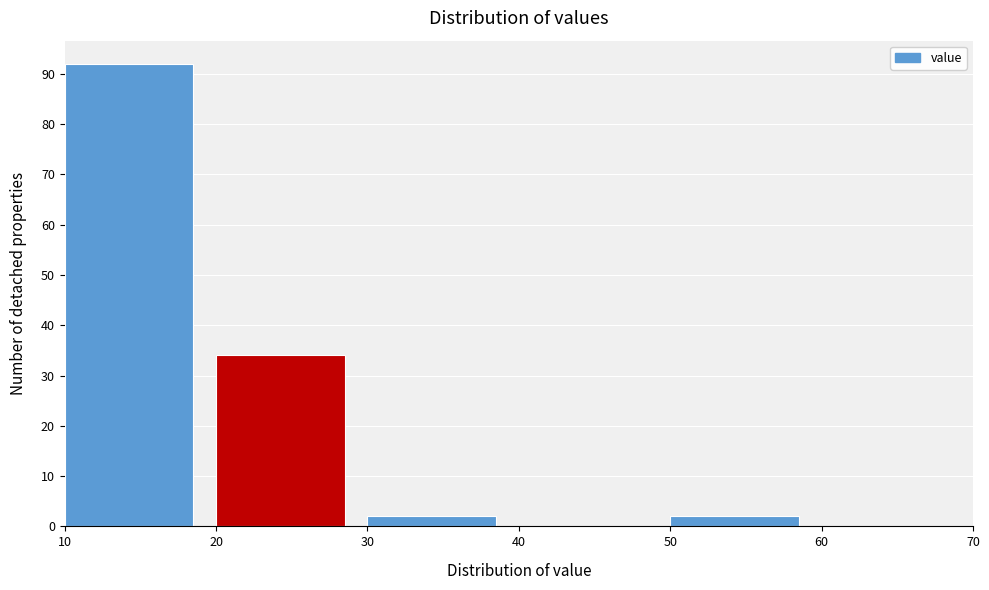

Reading left to right, list every bar in this chart as the range it spans on the x-axis followed by its height. The values are not printed on the chart, so give them approximately, as read against the axis.

10 to 20: 92
20 to 30: 34
30 to 40: 2
40 to 50: 0
50 to 60: 2
60 to 70: 0